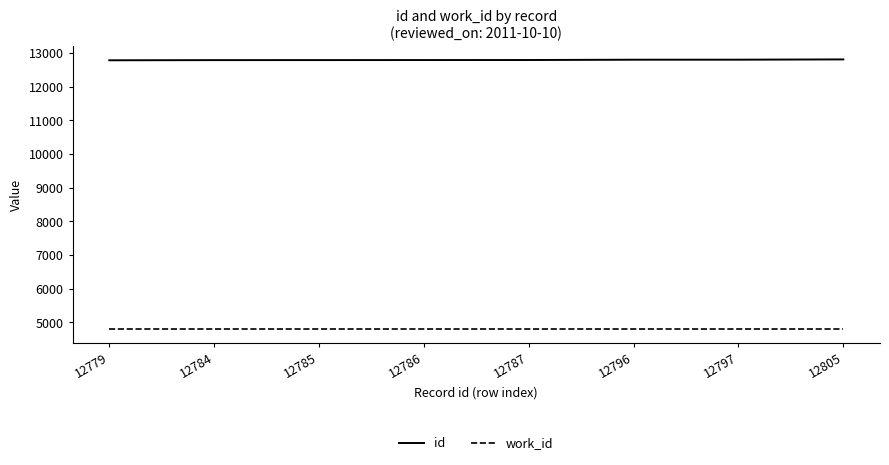

Which series has the largest total across all categories?

id